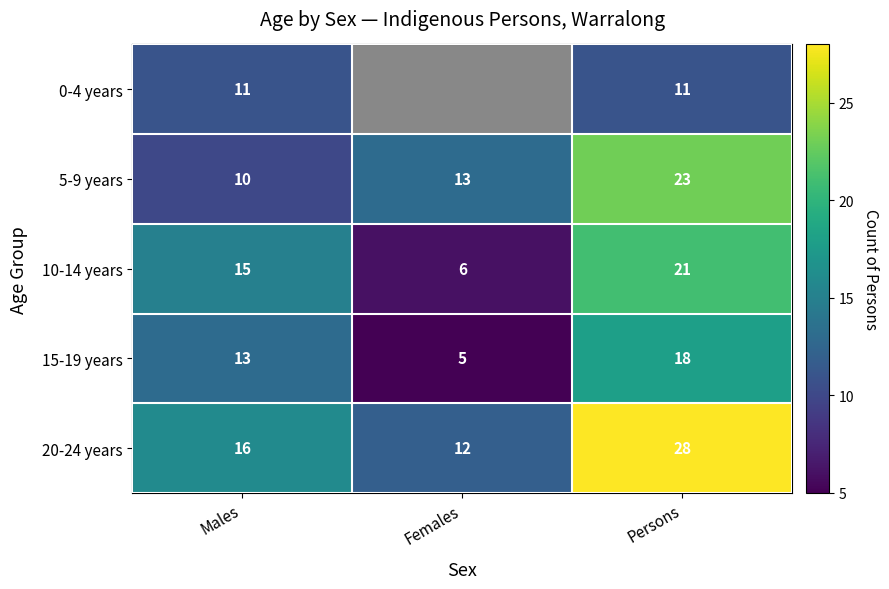

List the labels in order of 20-24 years value, largest first.

Persons, Males, Females